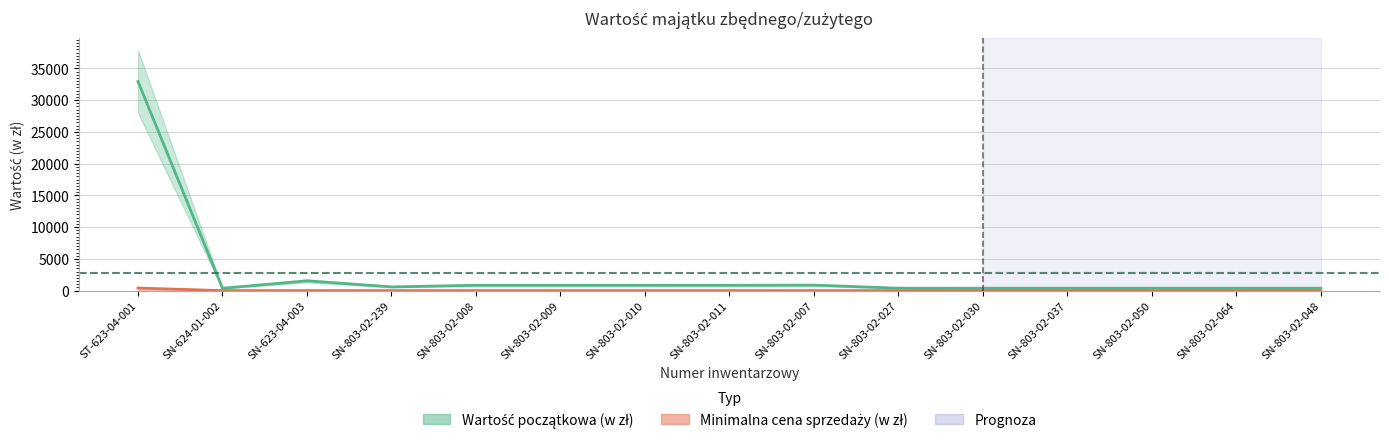

What is the label of the 9th point from the right?

SN-803-02-010